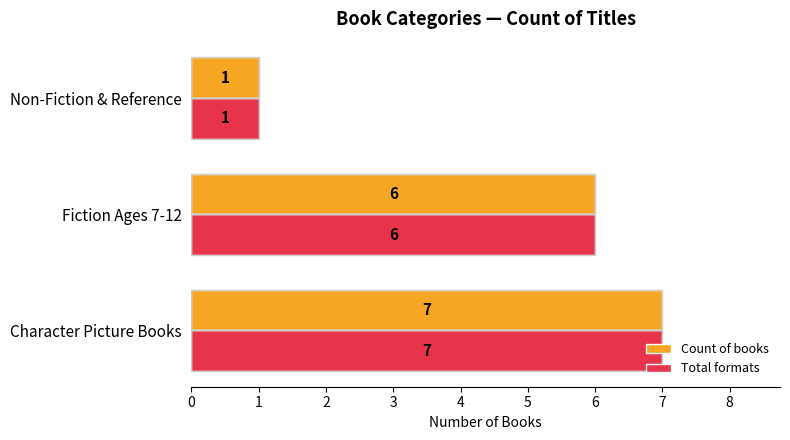

What are all the series names shown in the legend?

Count of books, Total formats